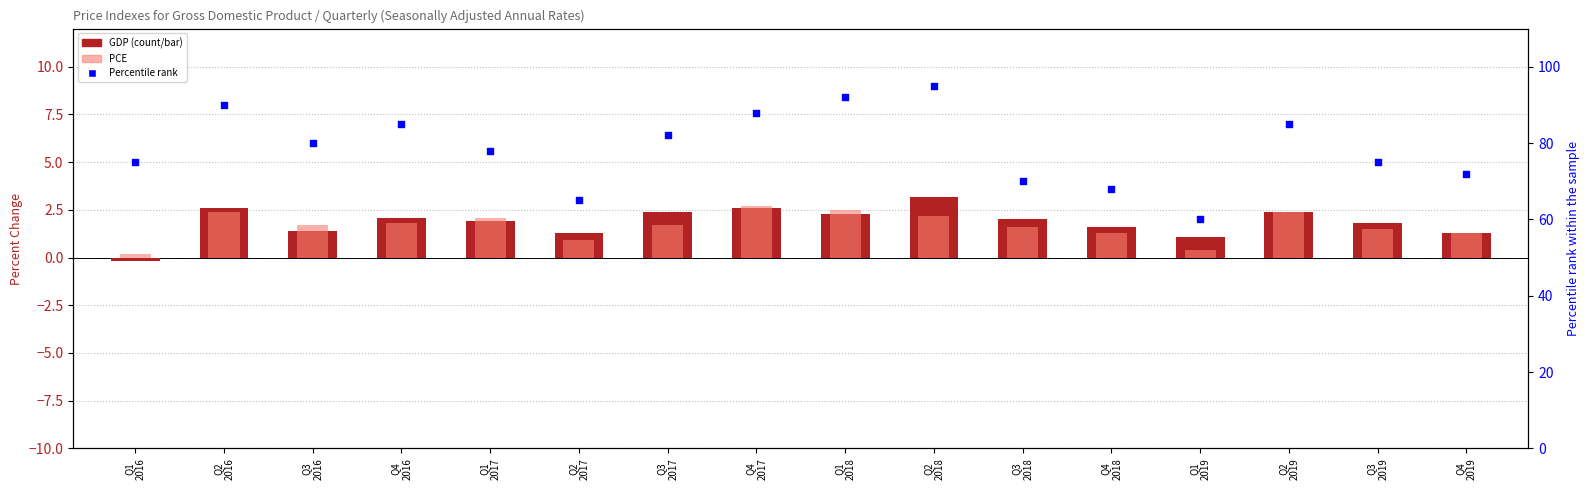

At how many categories does at least one series exceed 64?

15